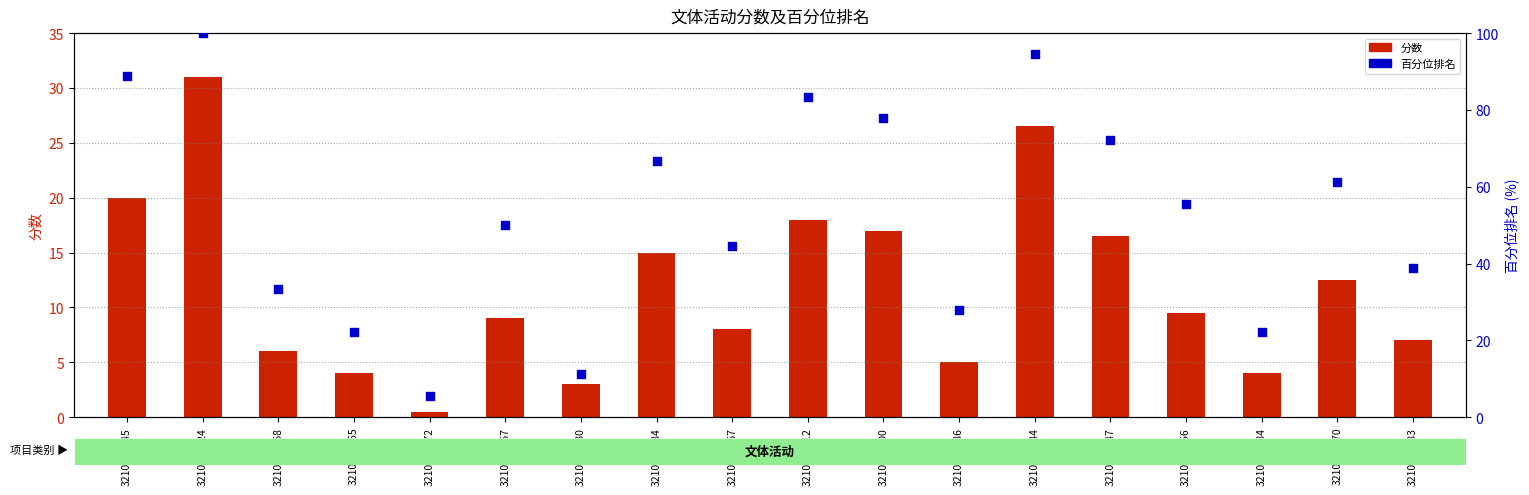

Which series contains the highest Y value?

百分位排名